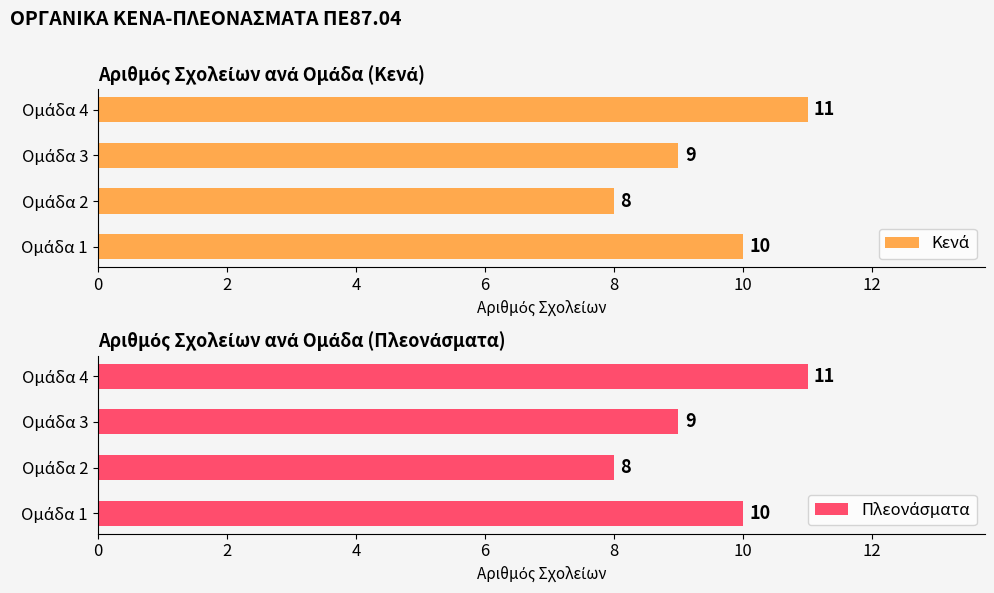

Count the number of data series in this chart.

2